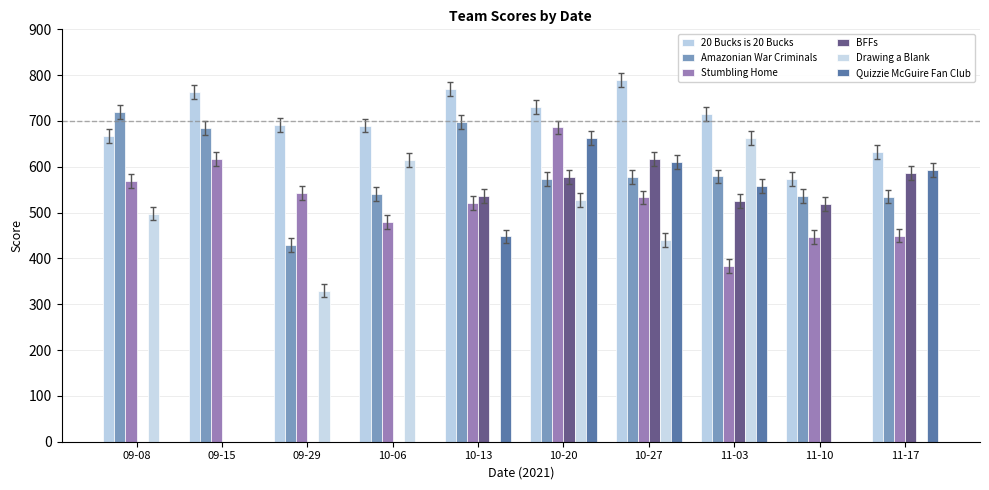

What position from the right is 11-10?

2